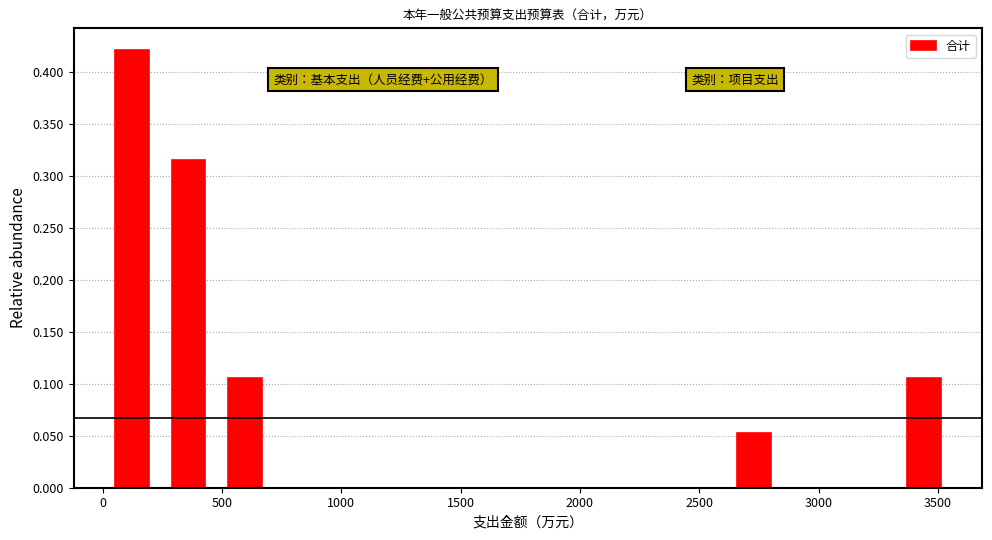

Reading left to right, transcribe this chart: for each bar, give the range it covers on the x-axis and its height. Neither the bar edges nor the heights are printed on the chart, so give them approximately, as read against the axes.

0 to 250: 0.420
250 to 500: 0.315
500 to 700: 0.105
700 to 950: 0
950 to 1200: 0
1200 to 1450: 0
1450 to 1650: 0
1650 to 1900: 0
1900 to 2150: 0
2150 to 2350: 0
2350 to 2600: 0
2600 to 2850: 0.055
2850 to 3100: 0
3100 to 3300: 0
3300 to 3550: 0.105